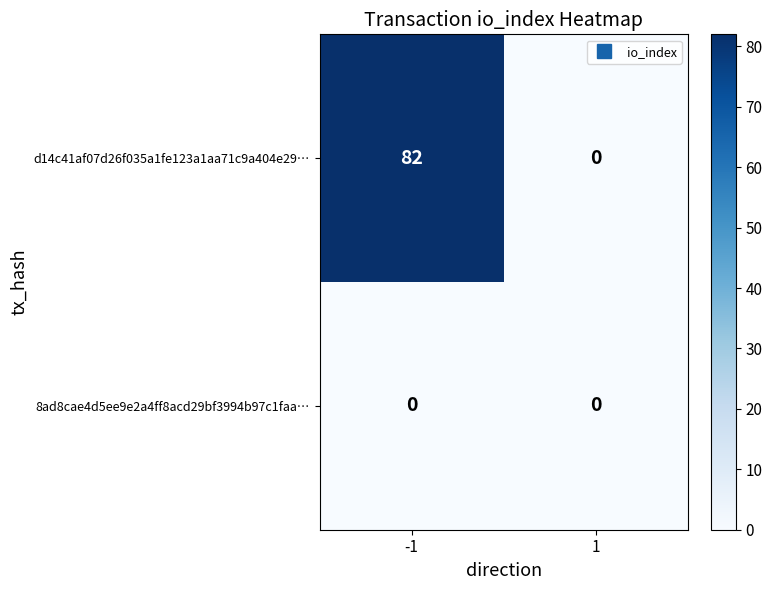

The 8ad8cae4d5ee9e2a4ff8acd29bf3994b97c1faa… series shows 0 at 1. True or false?

True